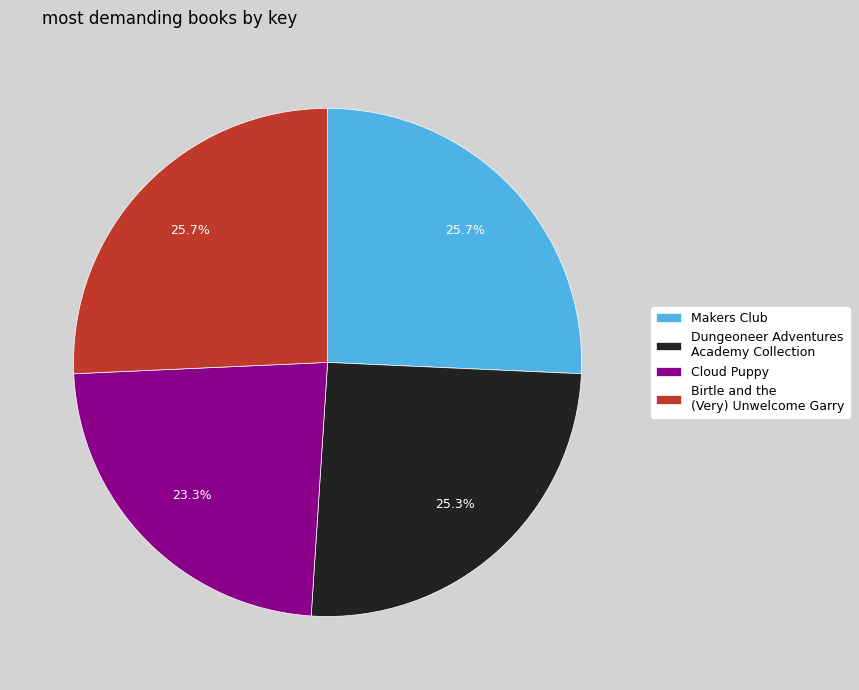

Count the number of slices in the pie.

4